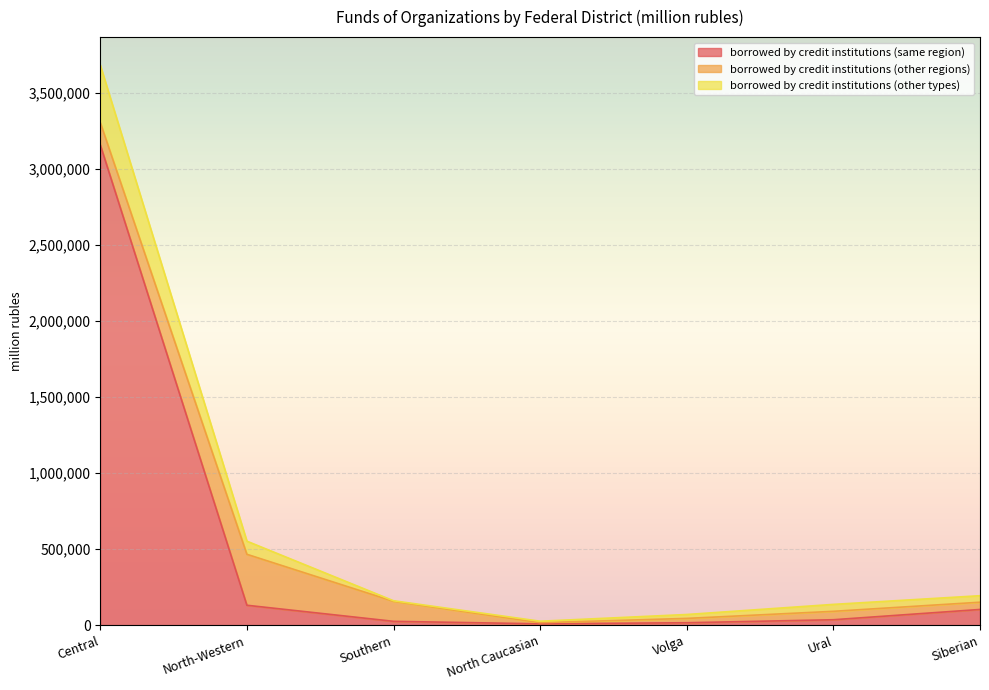

True or false: borrowed by credit institutions (same region) and borrowed by credit institutions (other types) intersect in this chart.

False